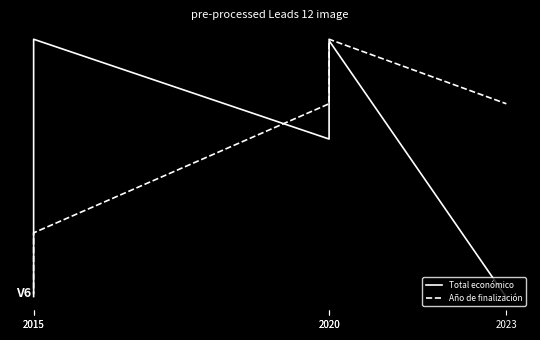

How many times do Total económico and Año de finalización cross each other?

1